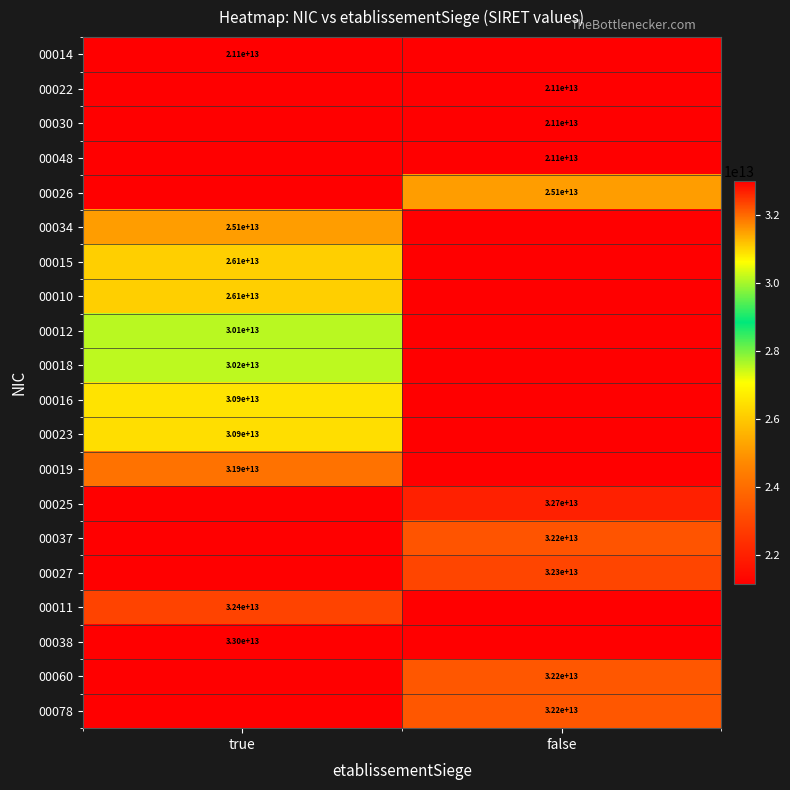

The 00012 series shows 51726956570335 at true. True or false?

False